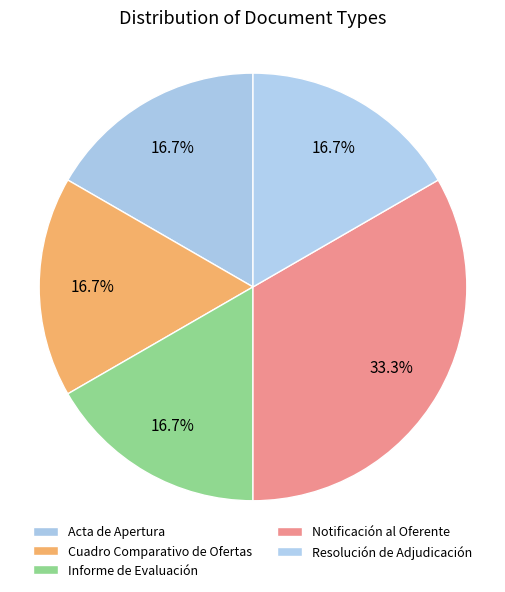

How many slices are in this pie chart?

5